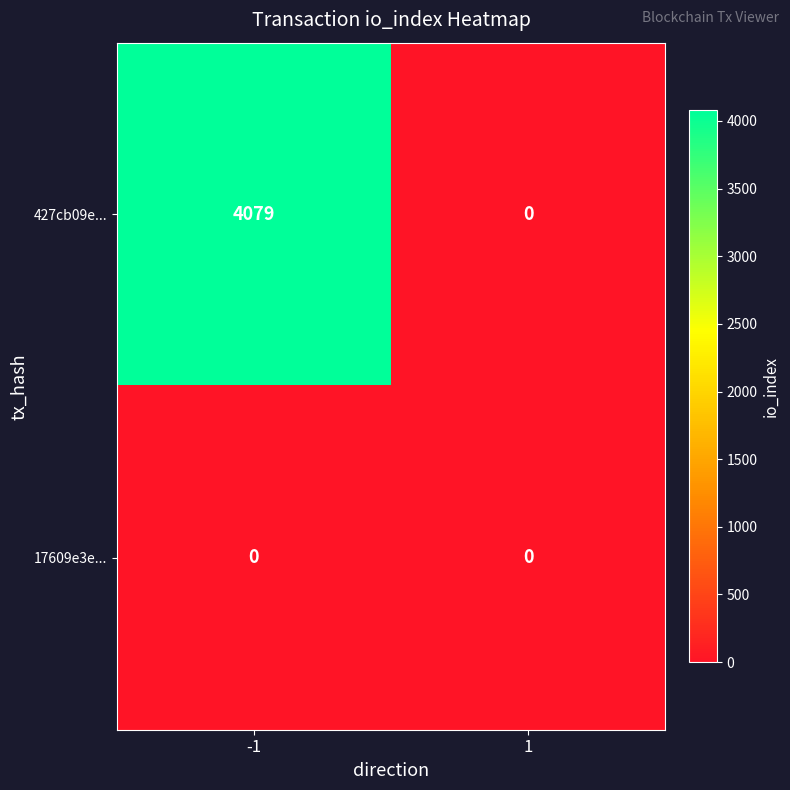

List the series in order of their peak value, highest first.

427cb09e..., 17609e3e...